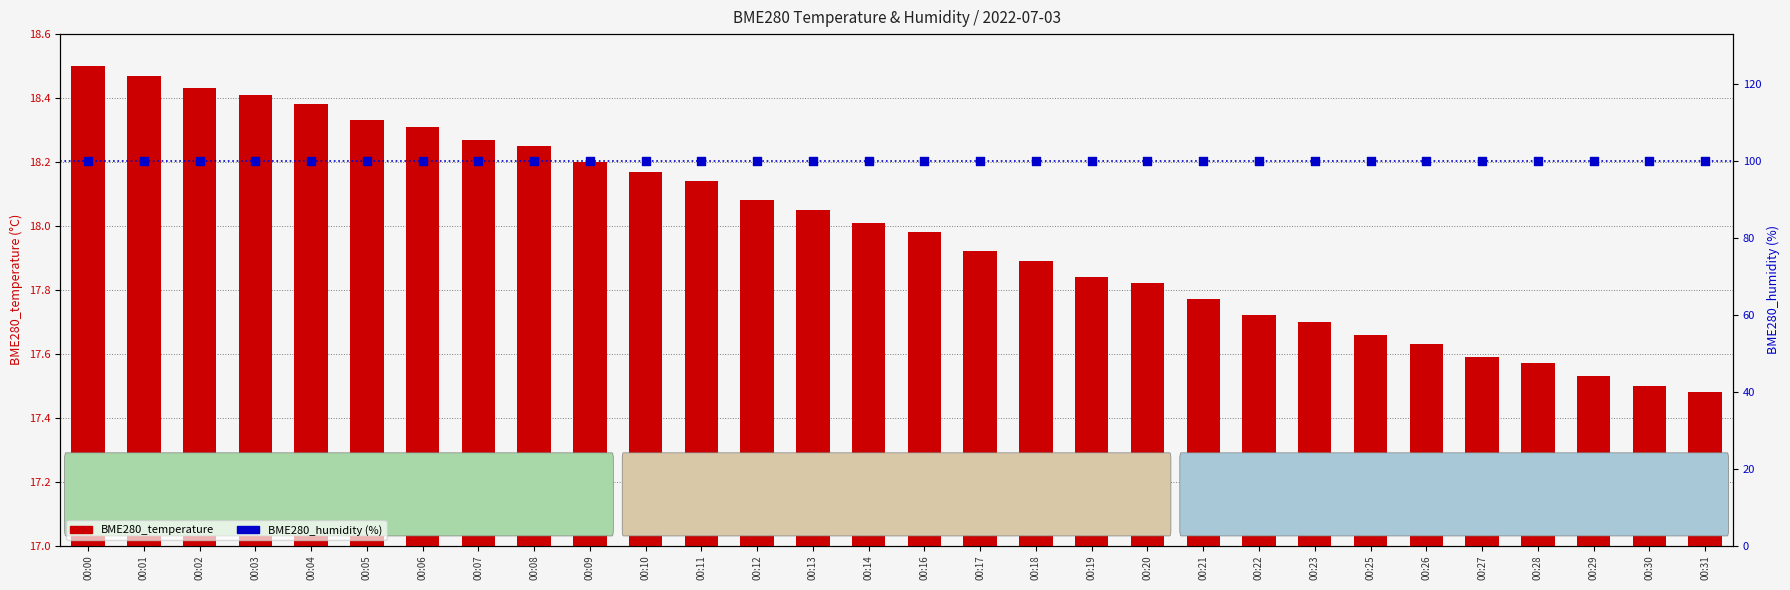

What are all the series names shown in the legend?

BME280_temperature, BME280_humidity